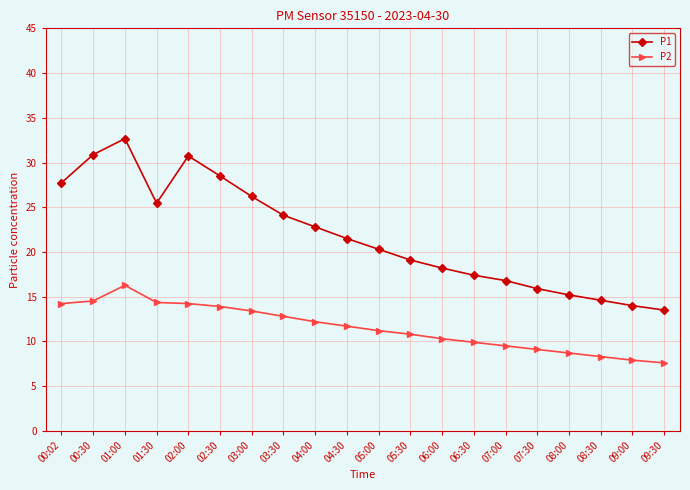

What is the label of the 7th point from the left?

03:00